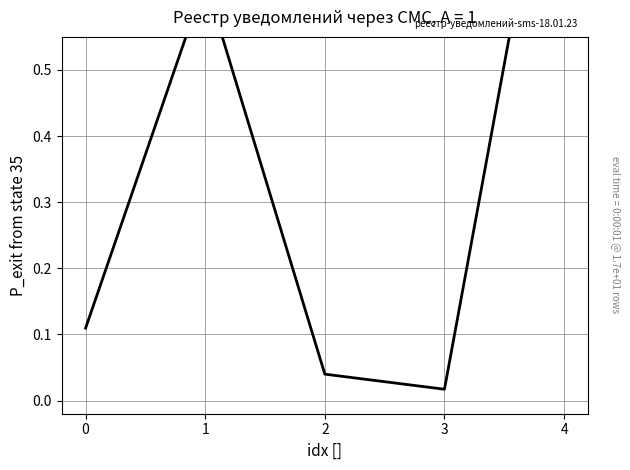

What is the maximum value shown in the chart?

1.0